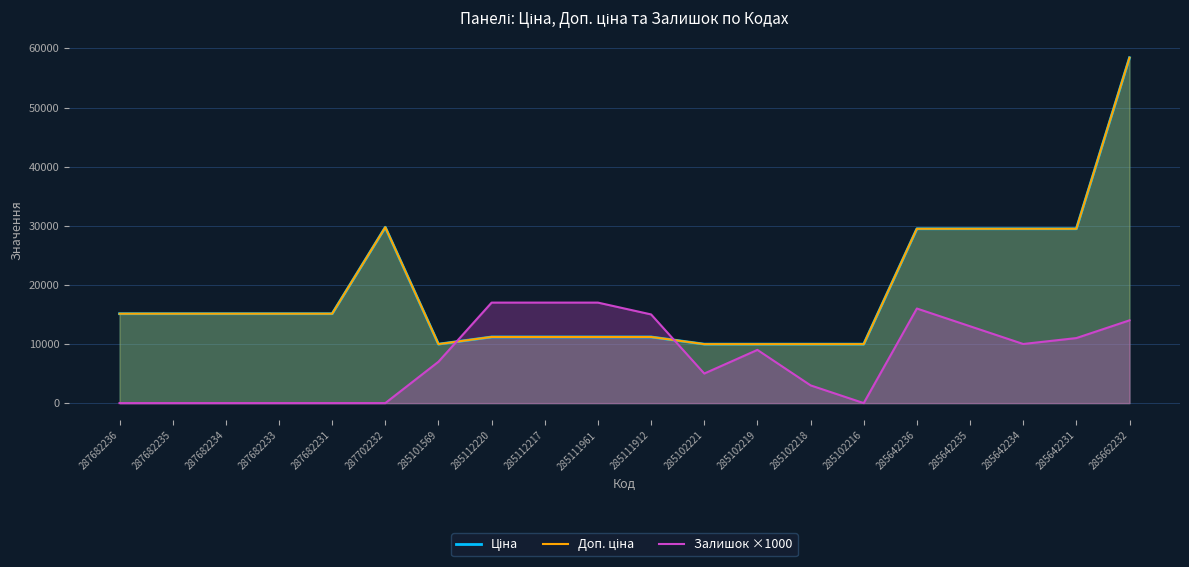

At which category does Залишок ×1000 reach its first local peak?

285102219